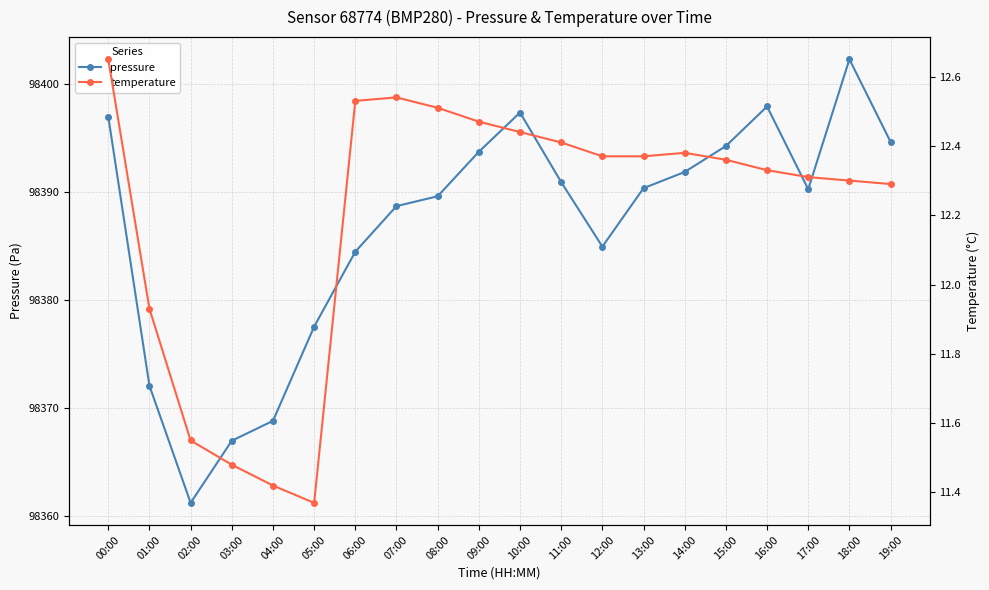

Is the value of pressure at 11:00 greater than the value of temperature at 02:00?

Yes